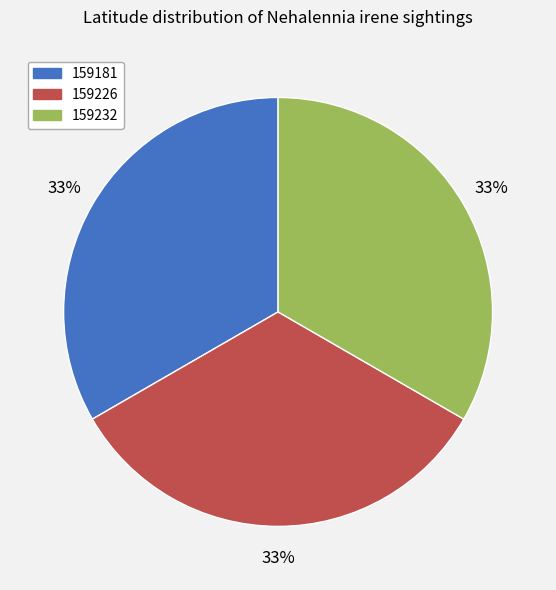

What is the ratio of the value at 159181 to the value at 159232?

1.0